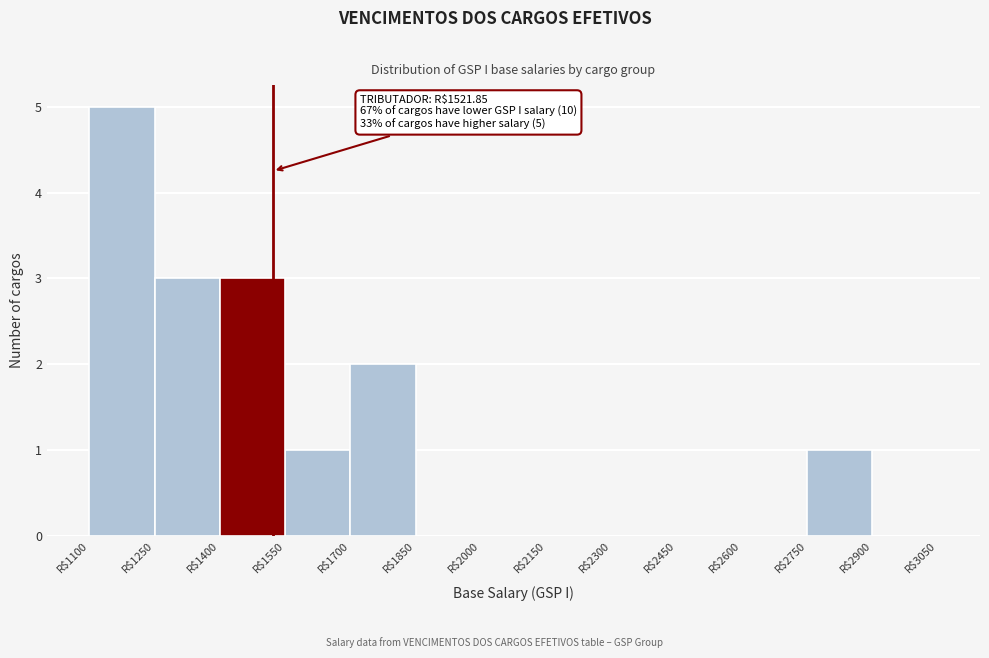

Which range on the x-axis has the tallest bar?

1100 to 1250